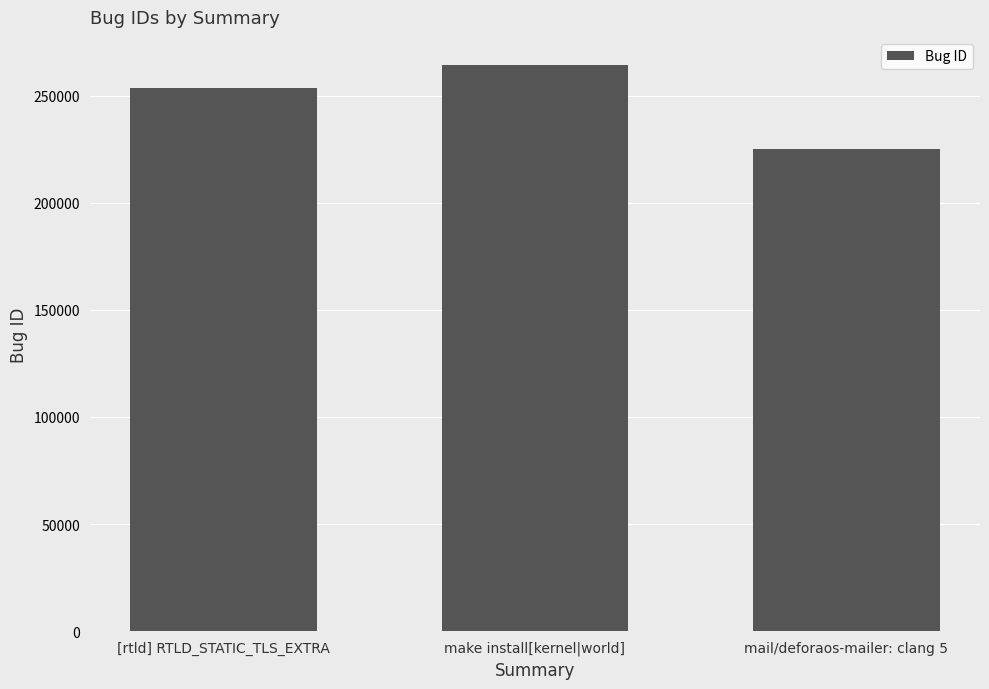

Count the number of data series in this chart.

1